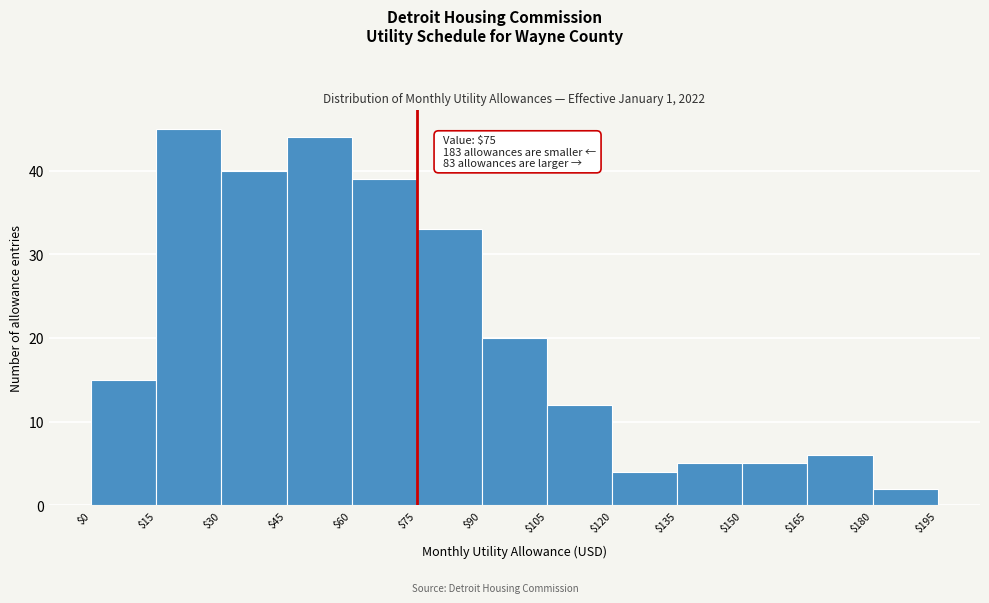

Over which range of the x-axis is the bar tallest?

$15 to $30